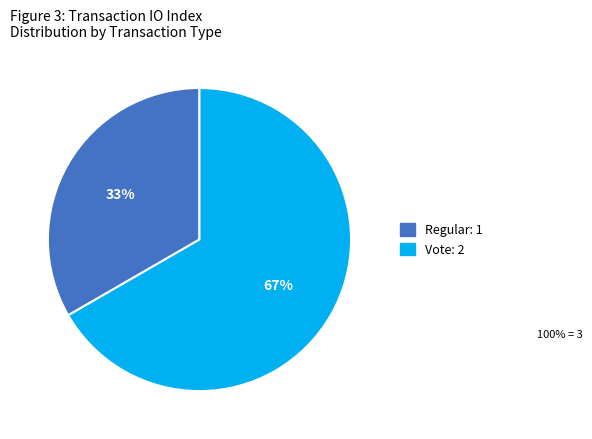

Is there any slice that represents more than half of the pie?

Yes